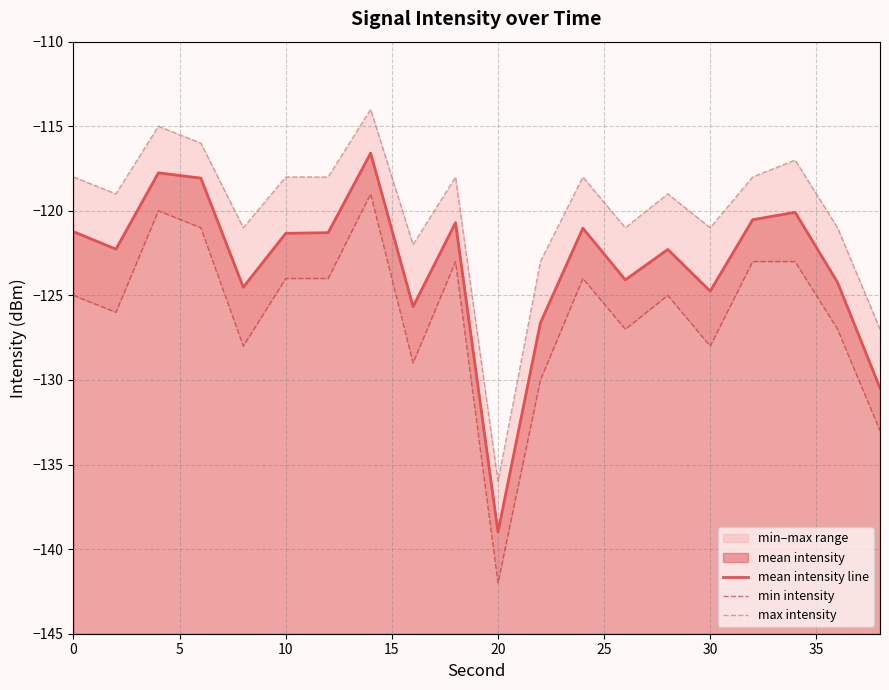

Does the chart display data point markers on the line(s)?

No